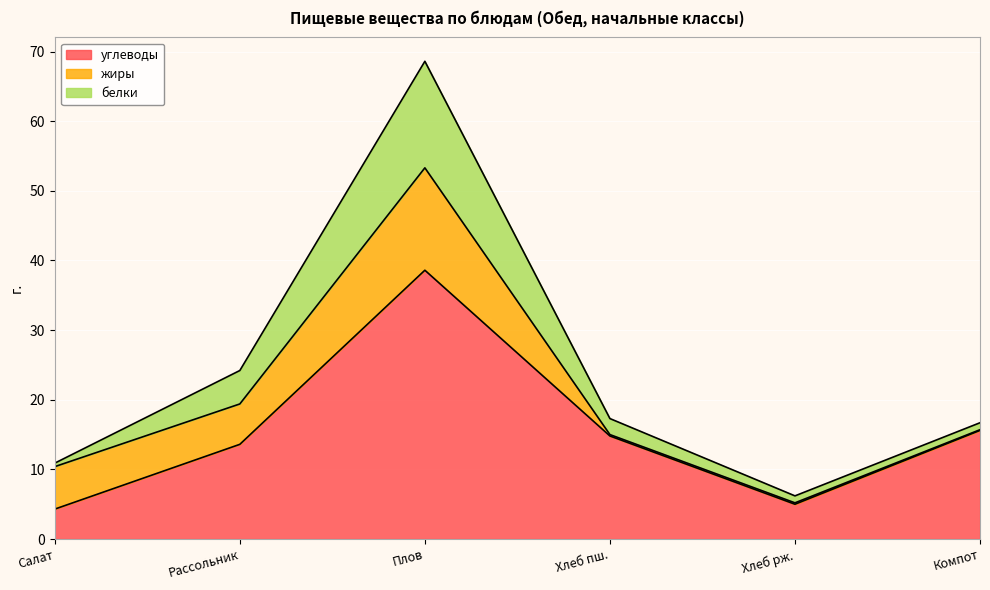

How many interior local peaks does the белки series have?

1